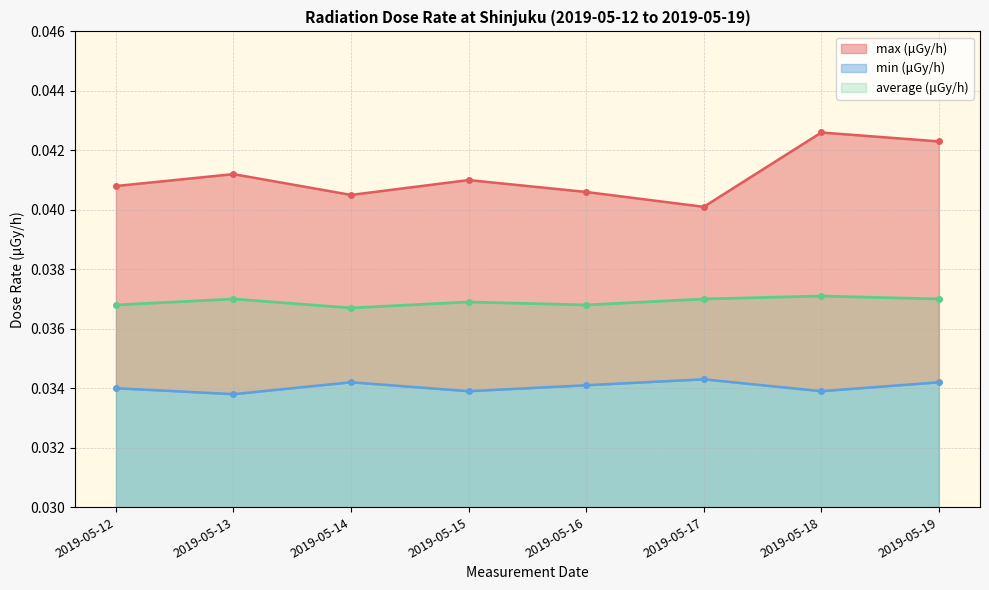

True or false: min (μGy/h) and max (μGy/h) cross at least once.

False